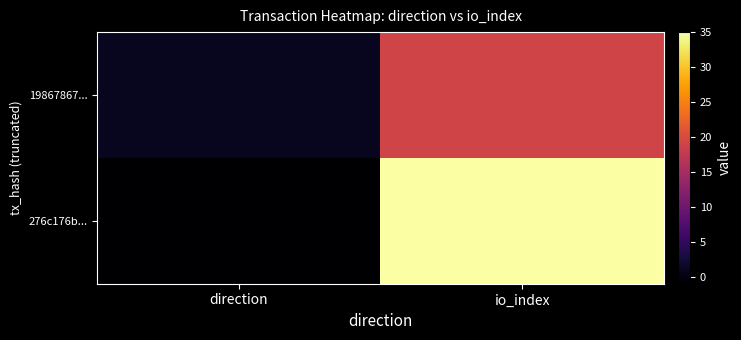

Which has a higher value, io_index or direction?

io_index